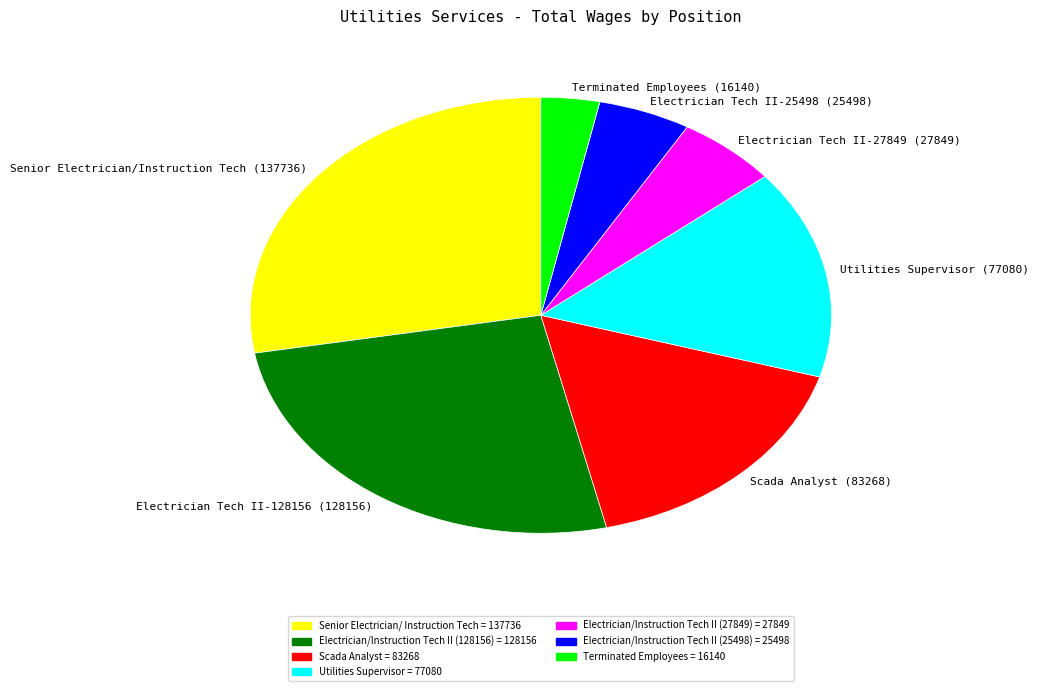

Approximately how many times larger is the value at Electrician Tech II-128156 (128156) compared to Electrician Tech II-25498 (25498)?

5.0